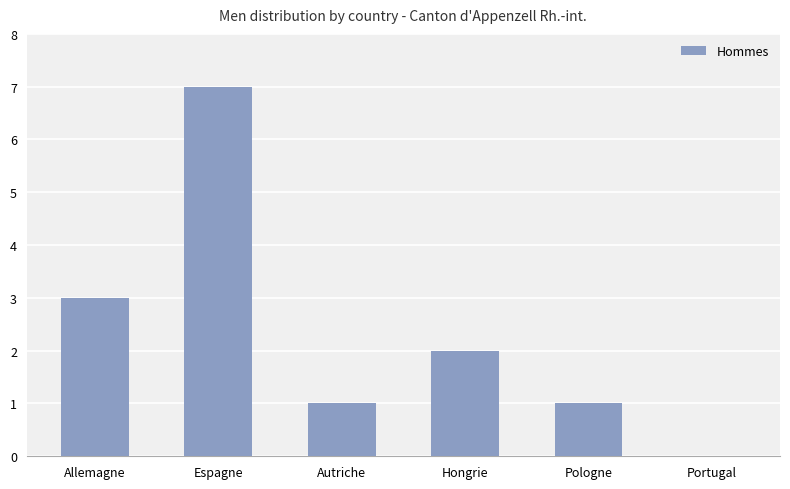

The value at Portugal is 0. True or false?

True